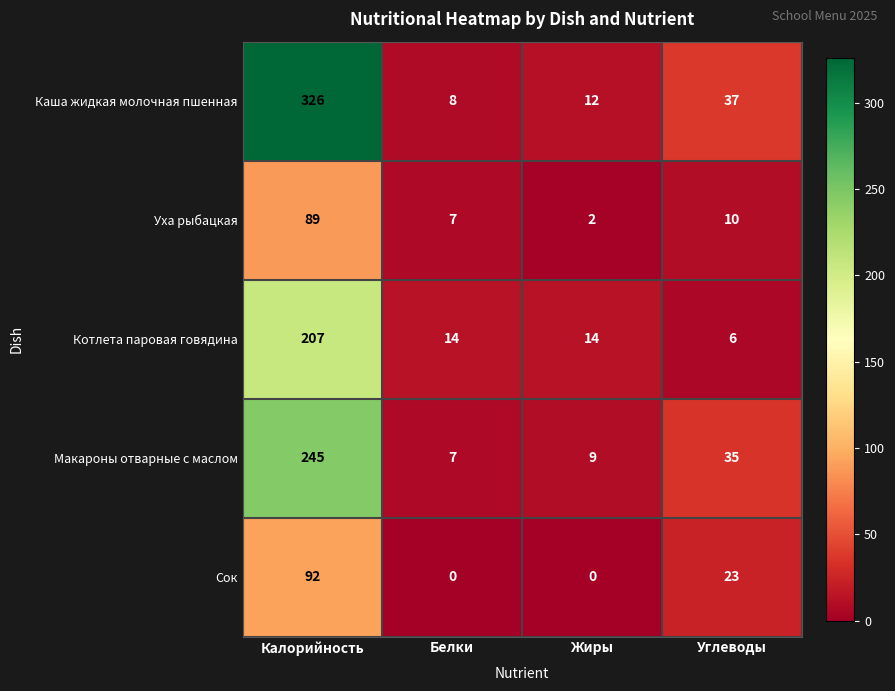

Which series has the largest total across all categories?

Каша жидкая молочная пшенная